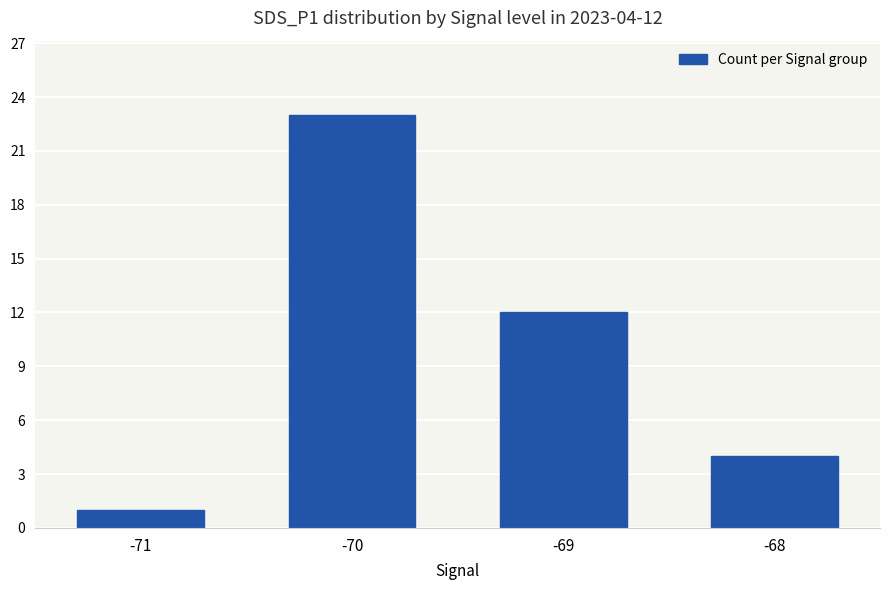

The chart shows a value of 8 at -70. True or false?

False